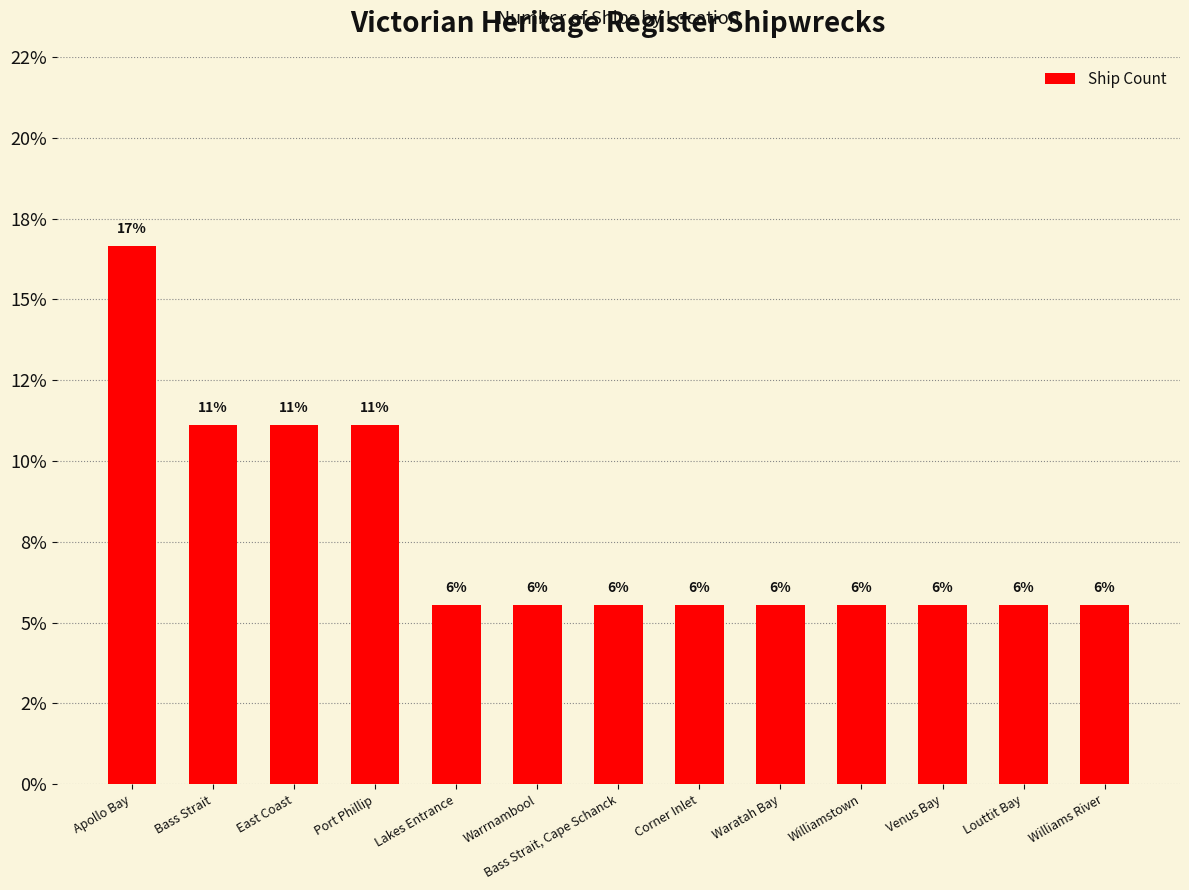

Which label corresponds to the smallest value in the chart?

Lakes Entrance